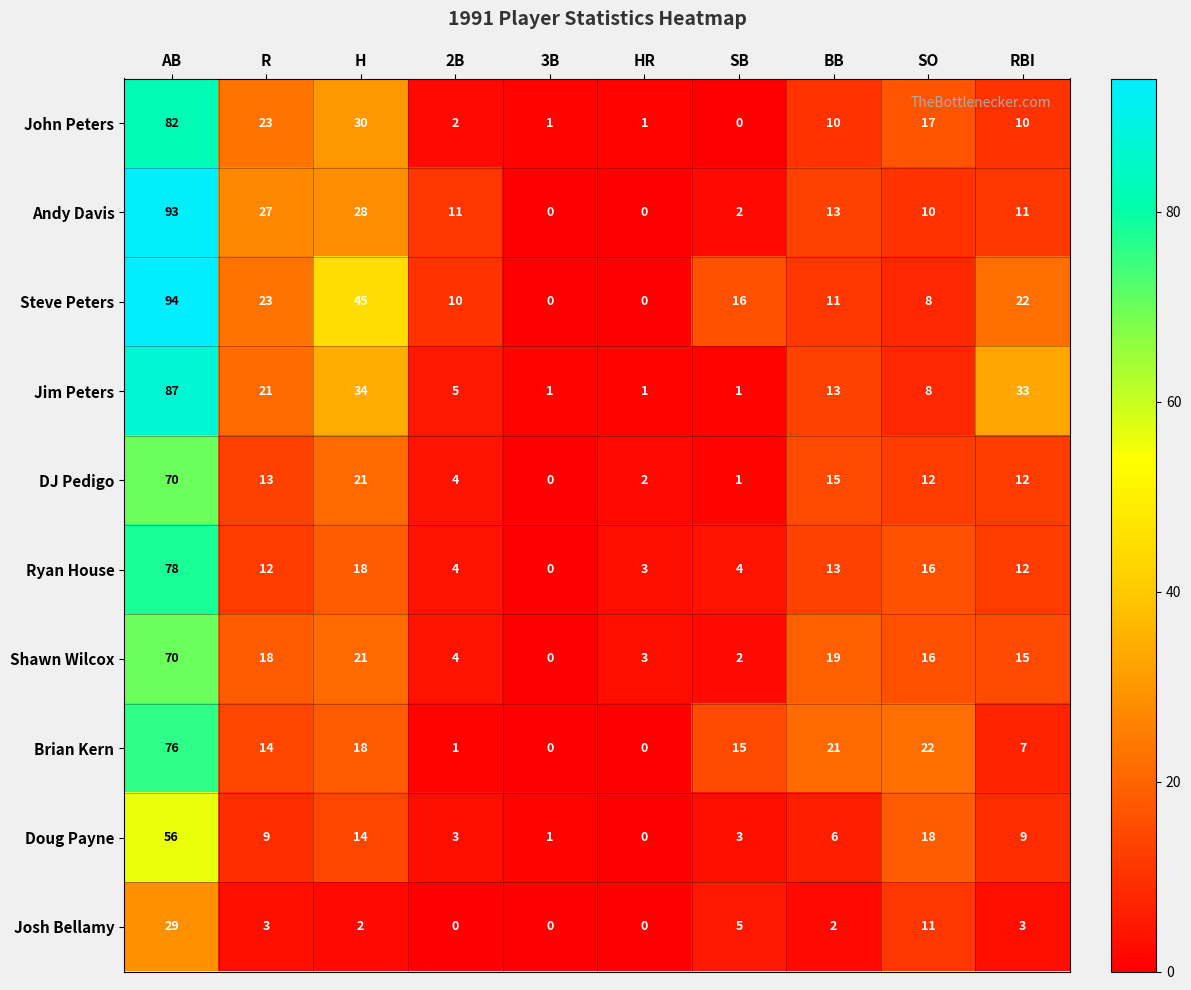

What is the average value of the John Peters series?

18